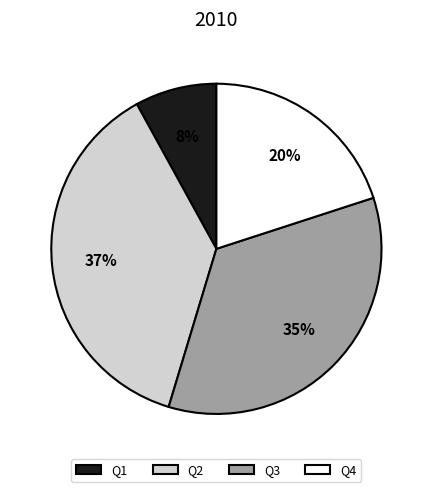

Is the sum of Q1 and Q3 greater than half?

No